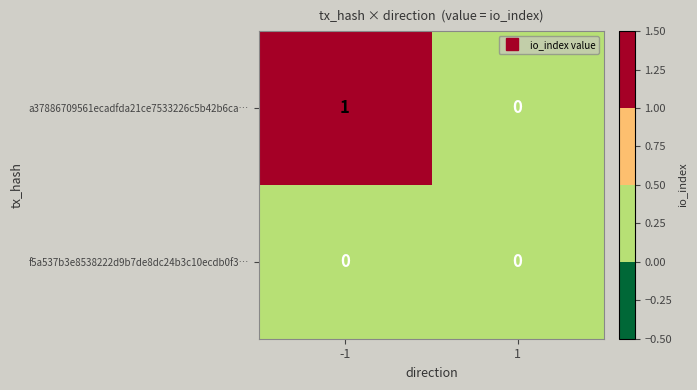

At which category is the sum across all series the highest?

-1